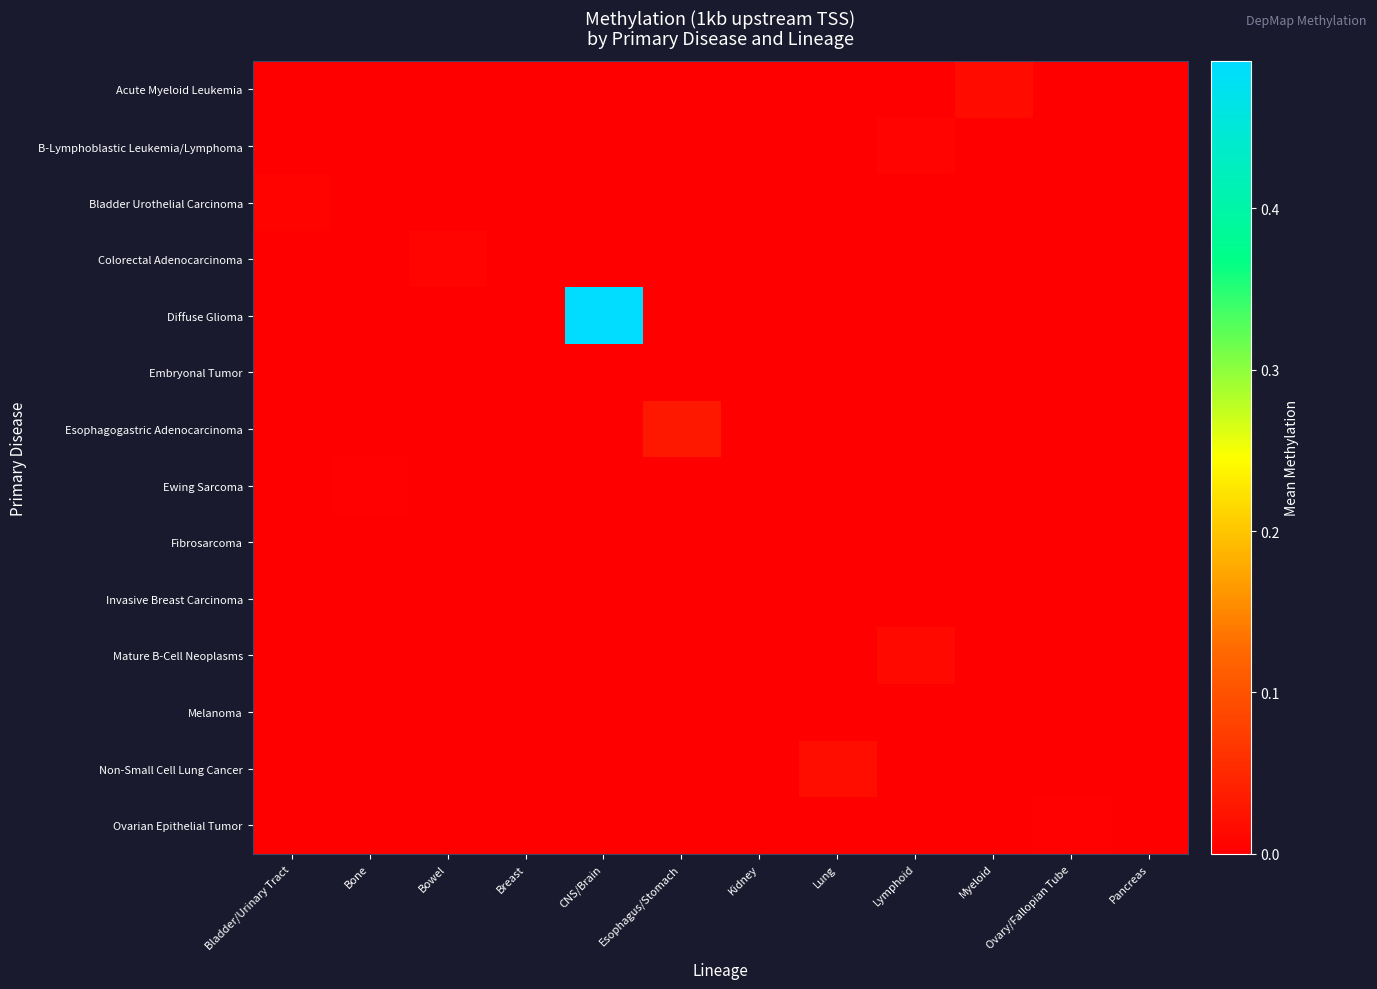

Which series has the widest spread of values?

Diffuse Glioma